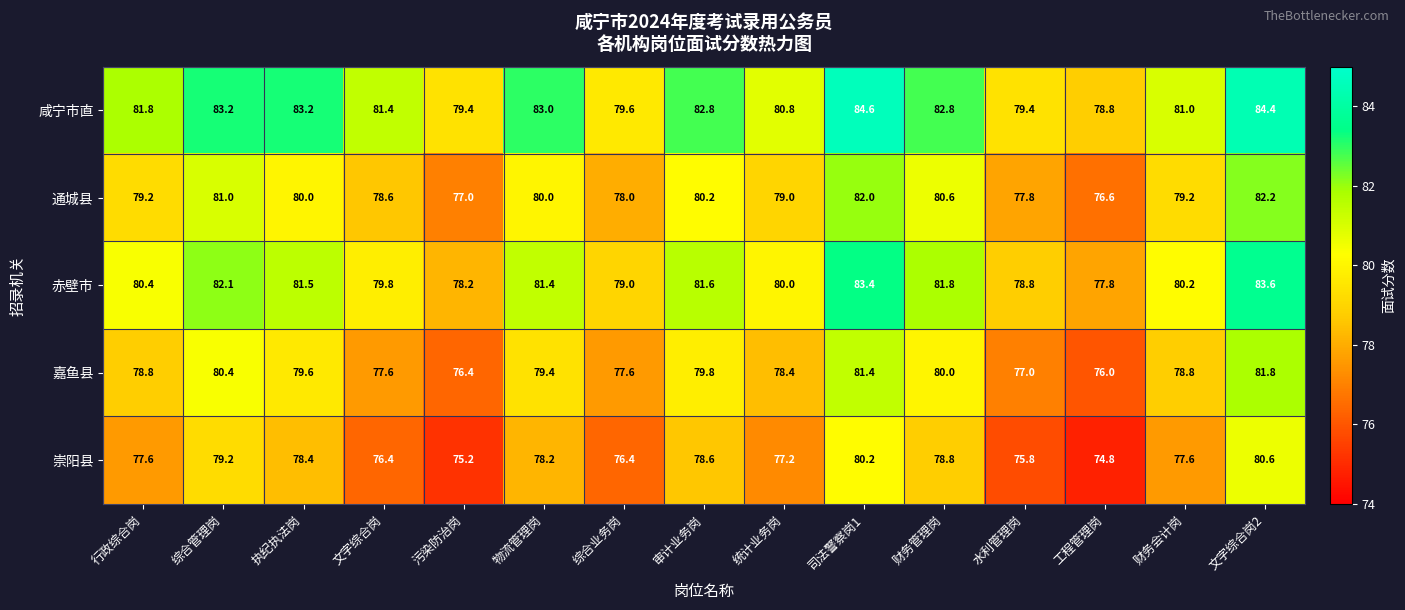

How many values in the 崇阳县 series exceed 77?

10